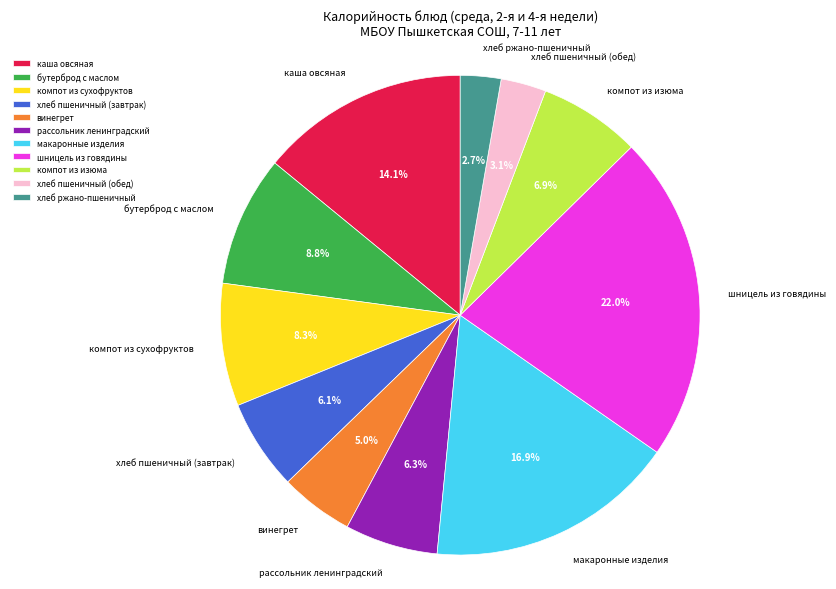

Does any single category account for the majority?

No